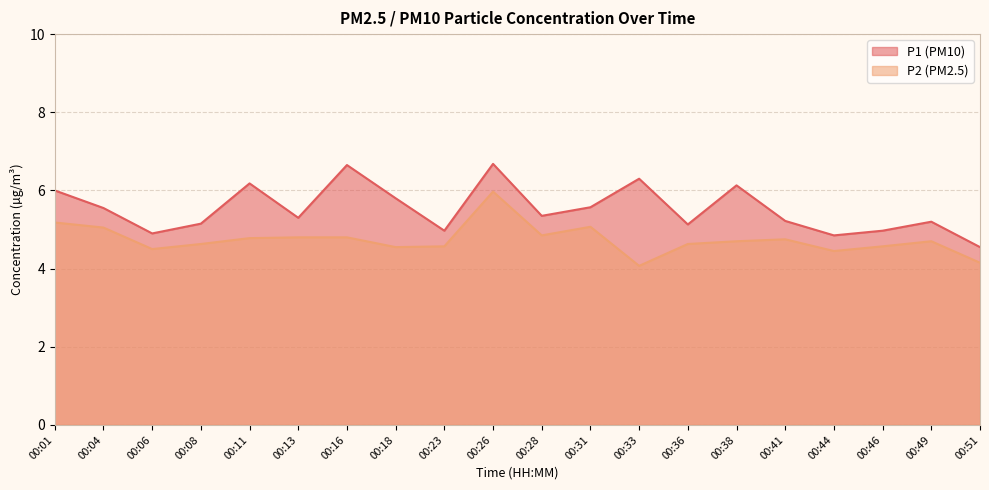

At which category does P1 reach its first local peak?

00:11